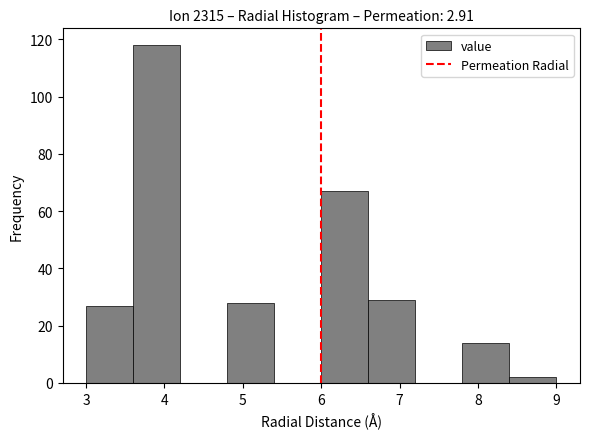

How tall is the bar that spans 3.6 to 4.2 on the x-axis? The values are not printed on the chart, so give them approximately, as read against the axis.

118